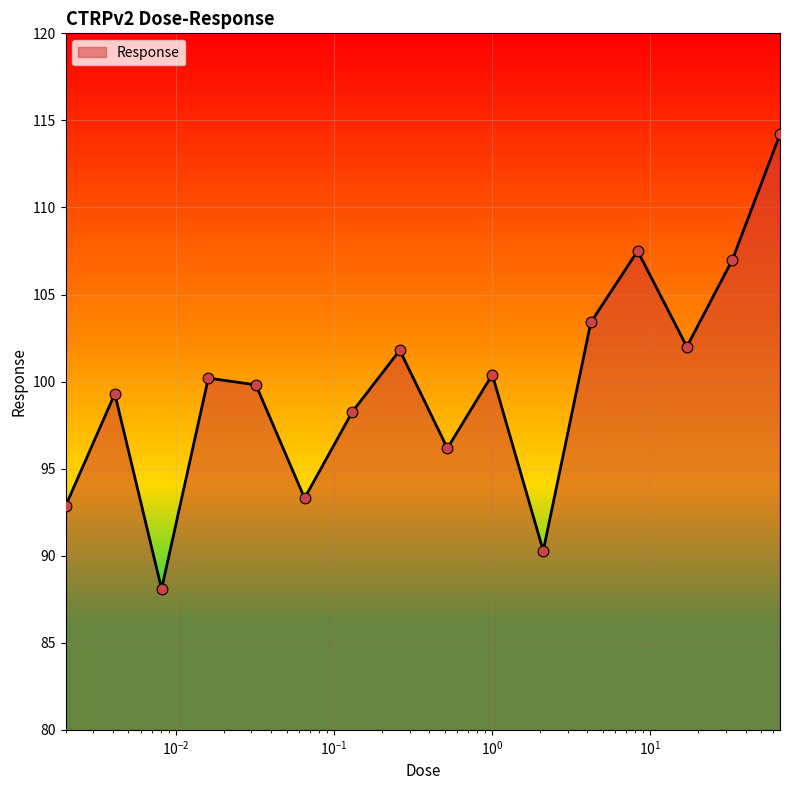

What is the difference between the maximum and minimum values?

26.1